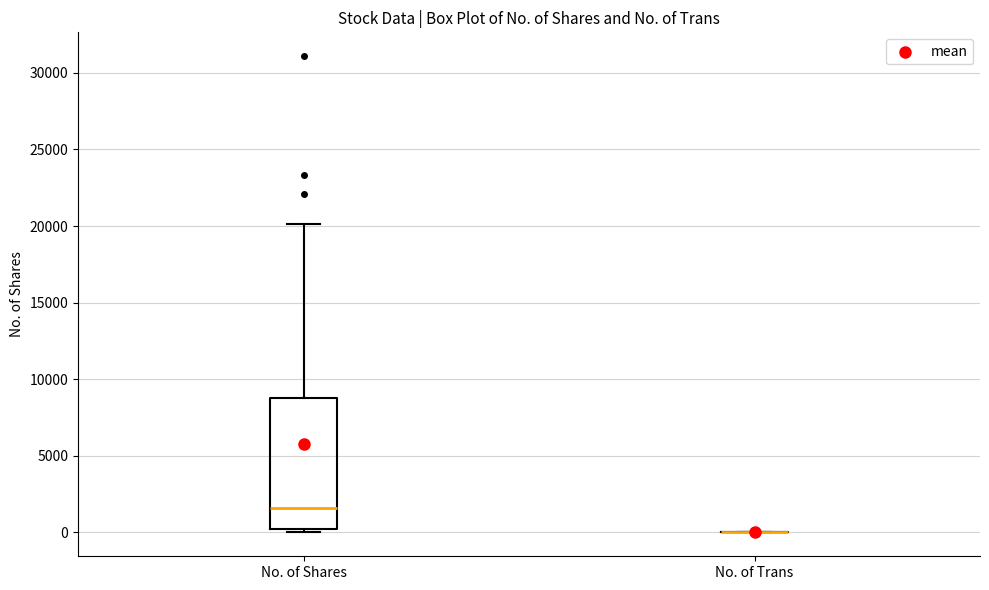

Reading left to right, transcribe this box plot: for each box, give where its median line is, the range the box spans, and where its two whiskers end, as read against the y-axis. The values are not printed on the chart, so give them approximately, as read against the axis.

No. of Shares: median 1500, box 0 to 9000, whiskers 0 (just below the box's lower edge) to 20000
No. of Trans: box collapsed to a line at 0, whiskers 0 to 0